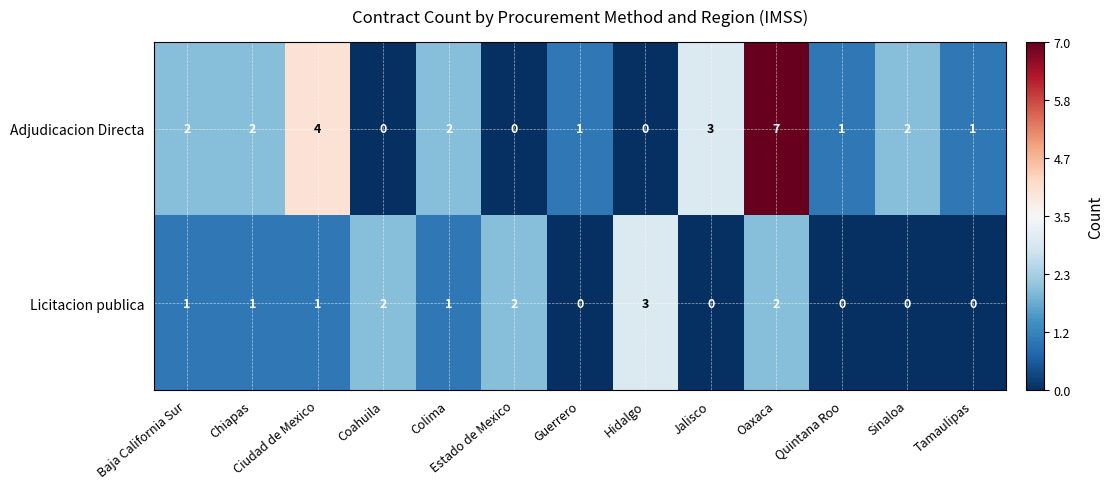

Rank the series by their average value, from highest to lowest.

Adjudicacion Directa, Licitacion publica